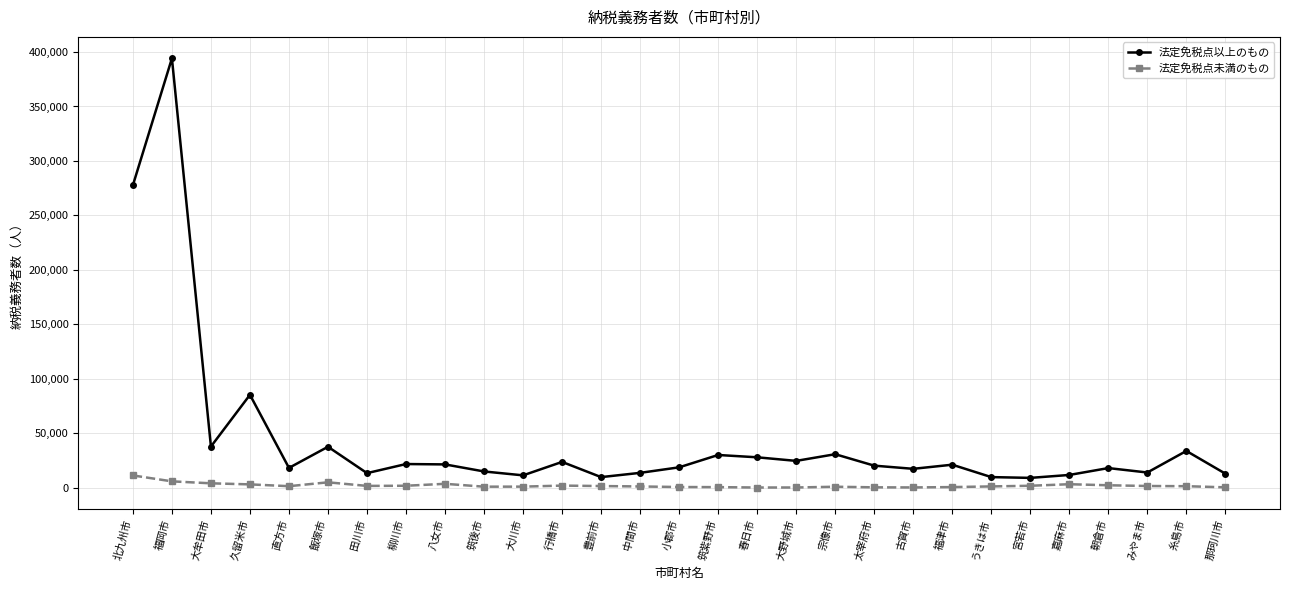

What is the difference between the highest and lowest values at 中間市?

12501